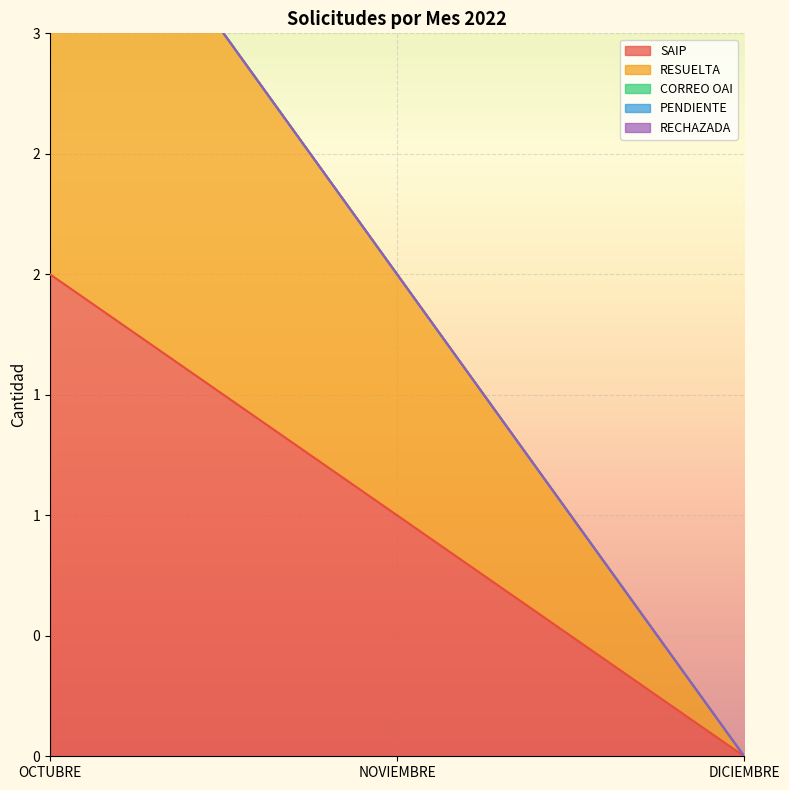

At OCTUBRE, list the series in order from smallest to largest.

CORREO OAI, PENDIENTE, RECHAZADA, SAIP, RESUELTA